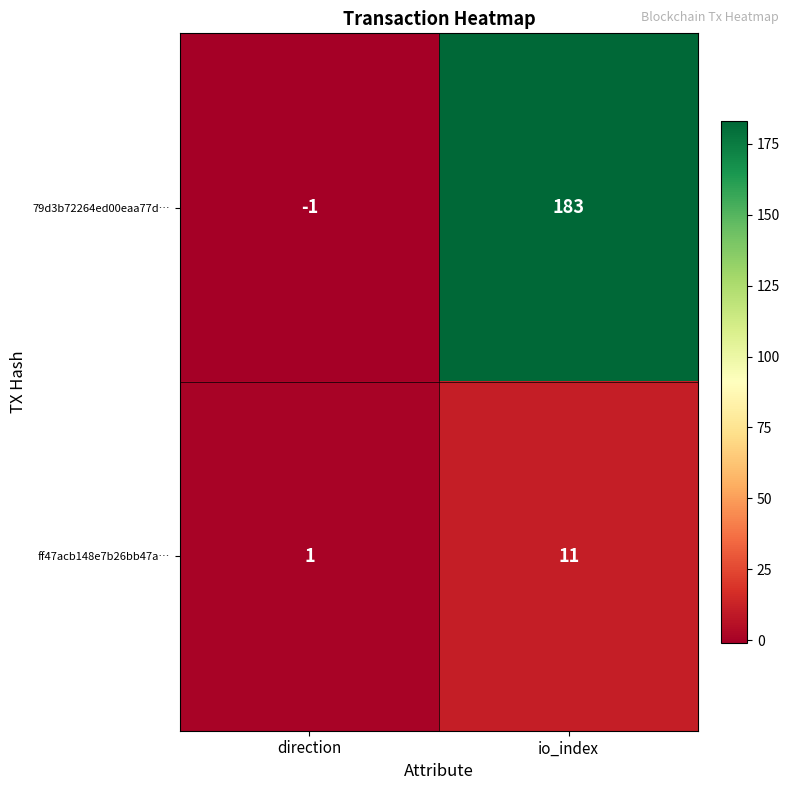

The value of ff47acb148e7b26bb47a… at direction is 1. True or false?

True